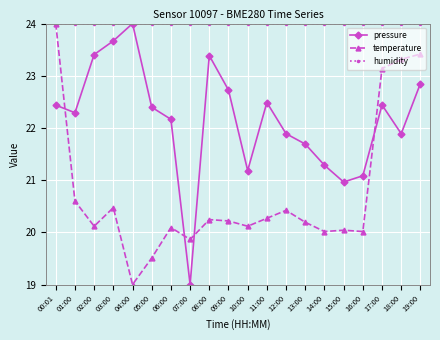

Which series has the largest total across all categories?

humidity